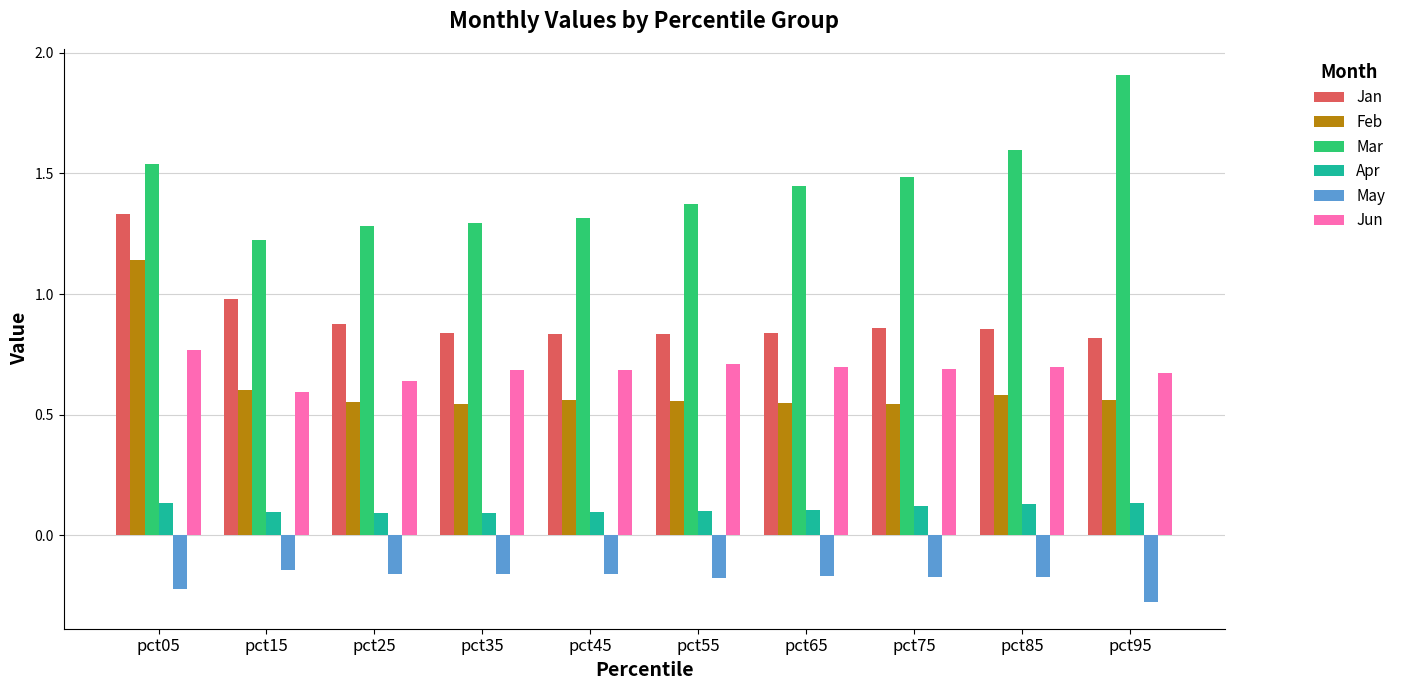

Which category has the highest value across all series?

pct95